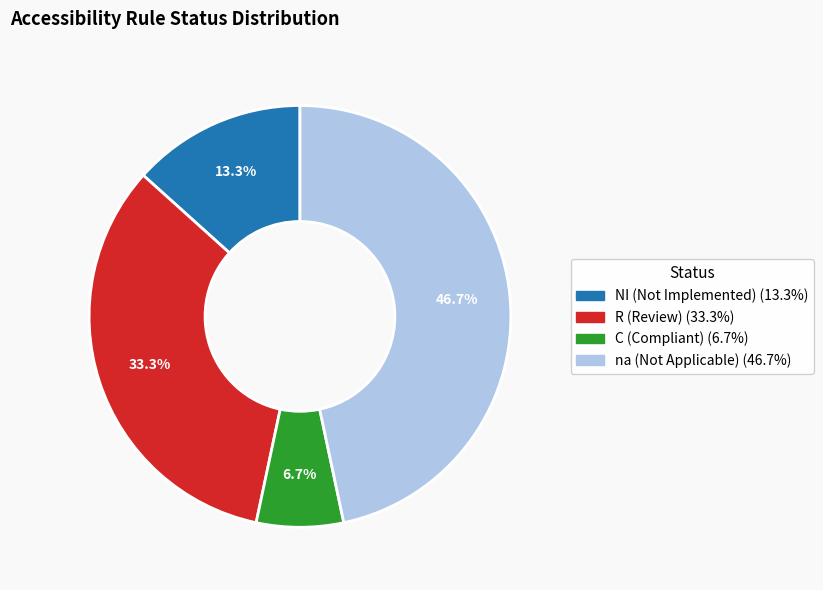

Does any single category account for the majority?

No